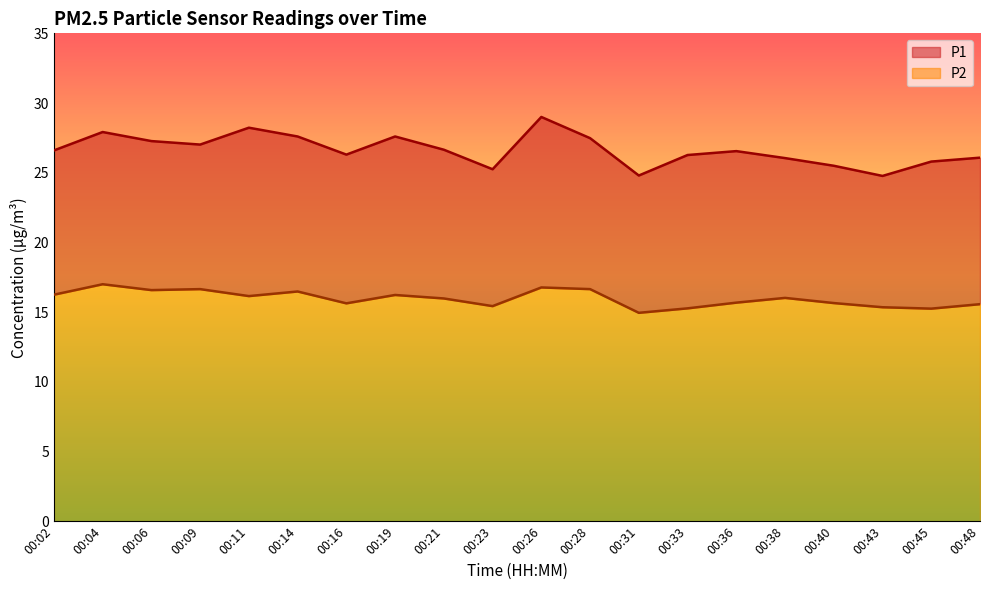

True or false: P2 and P1 intersect in this chart.

False